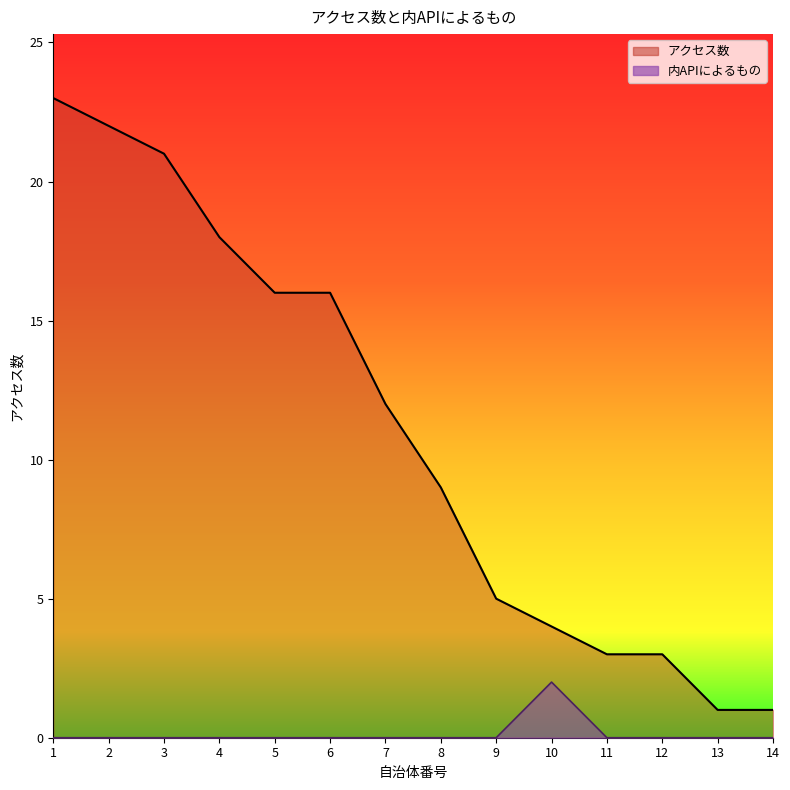

True or false: アクセス数 and 内APIによるもの cross at least once.

False